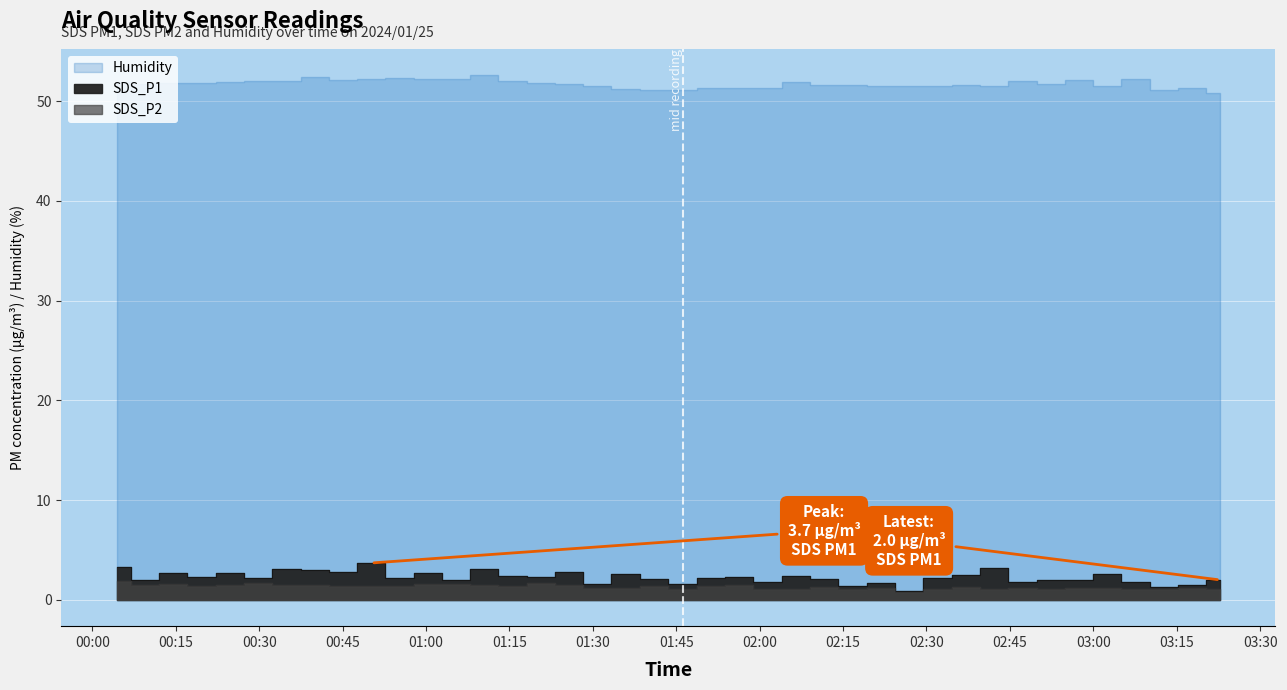

What is the minimum value for SDS_P2?

0.8